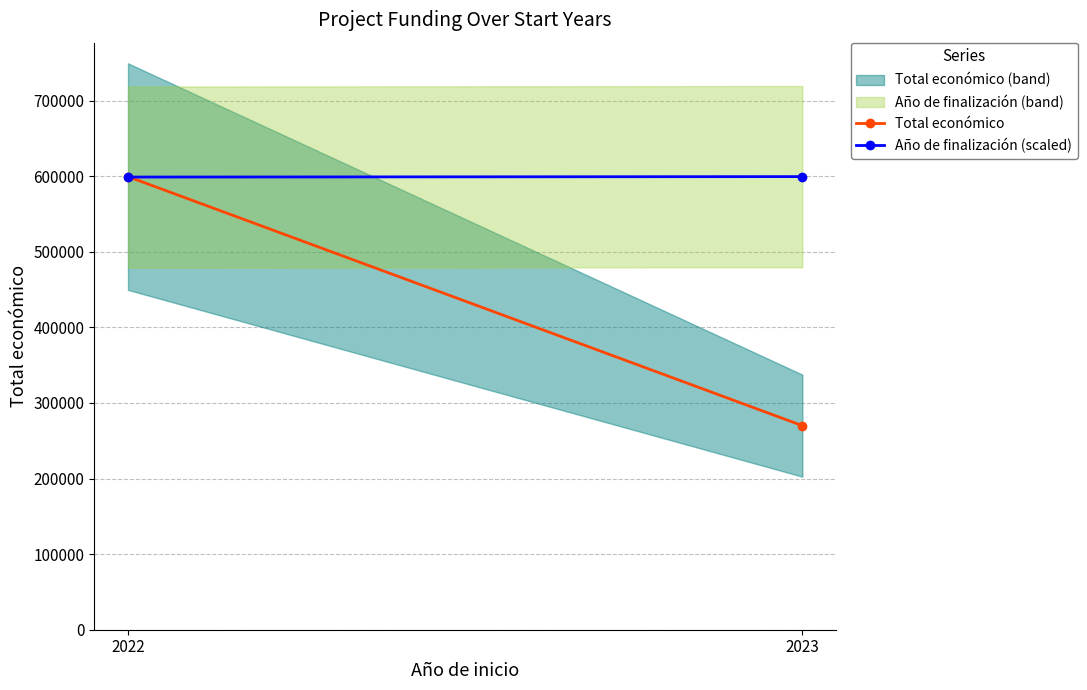

Which series has the widest spread of values?

Total económico